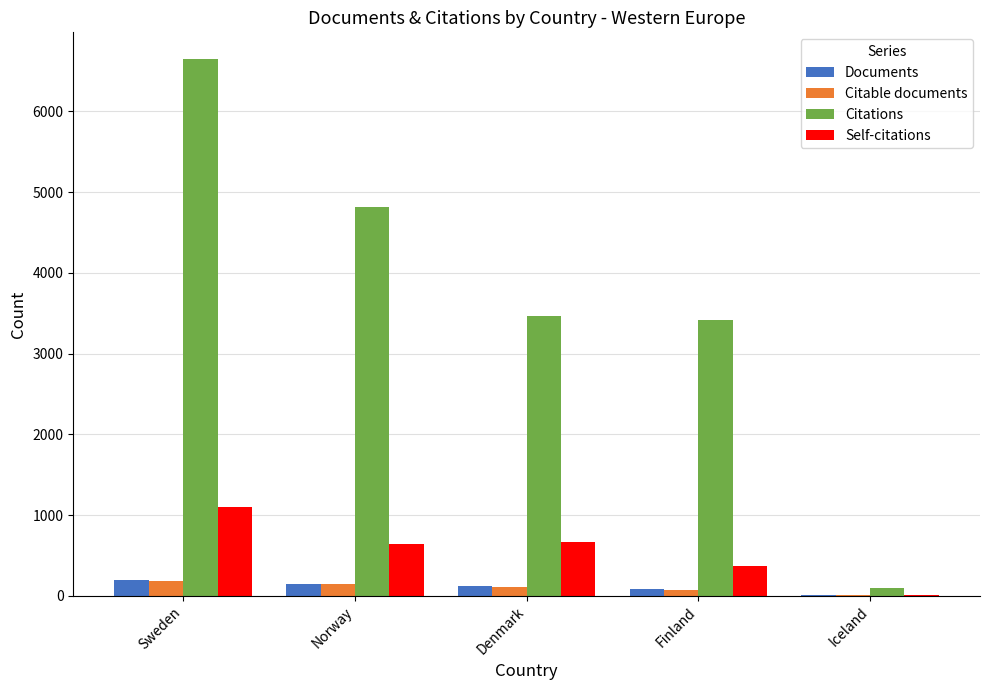

What is the sum of all Documents values?

551